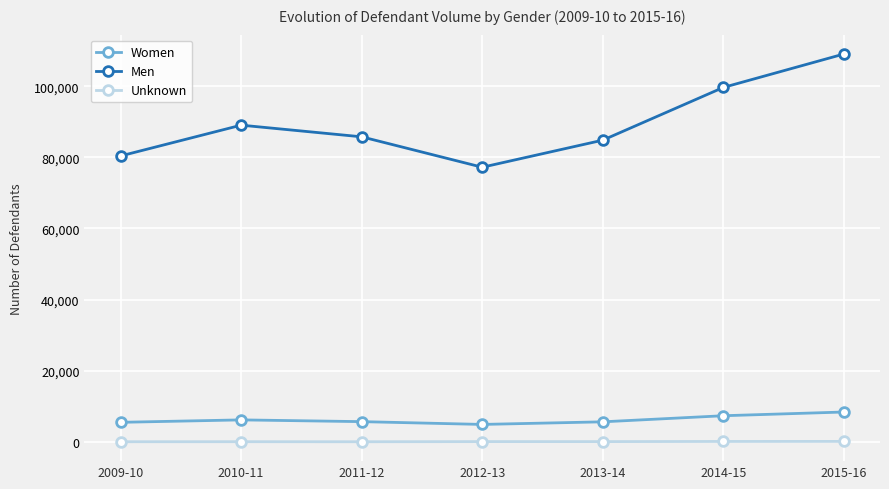

Count the number of data series in this chart.

3